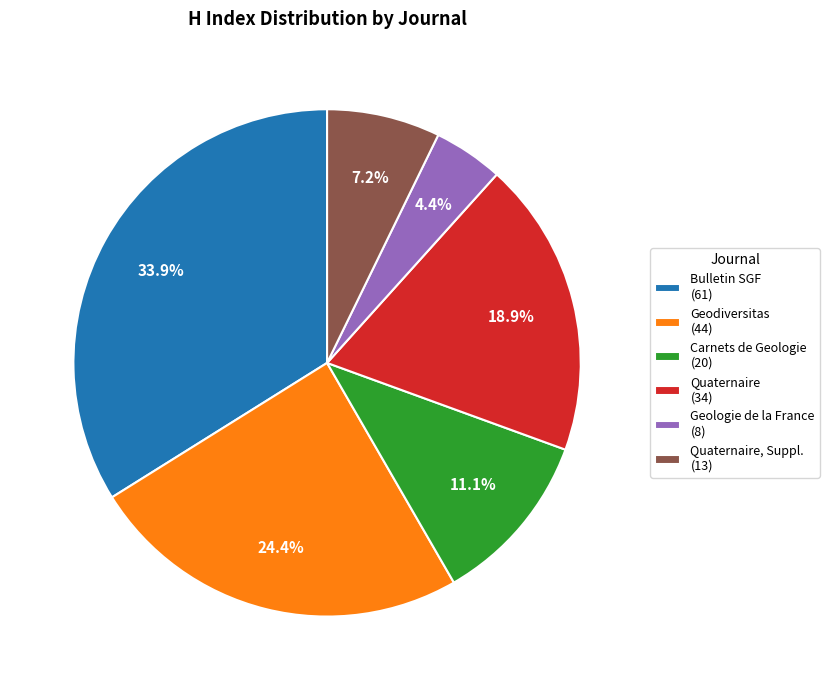

Approximately how many times larger is the value at Carnets de Geologie (20) compared to Geodiversitas (44)?

0.5